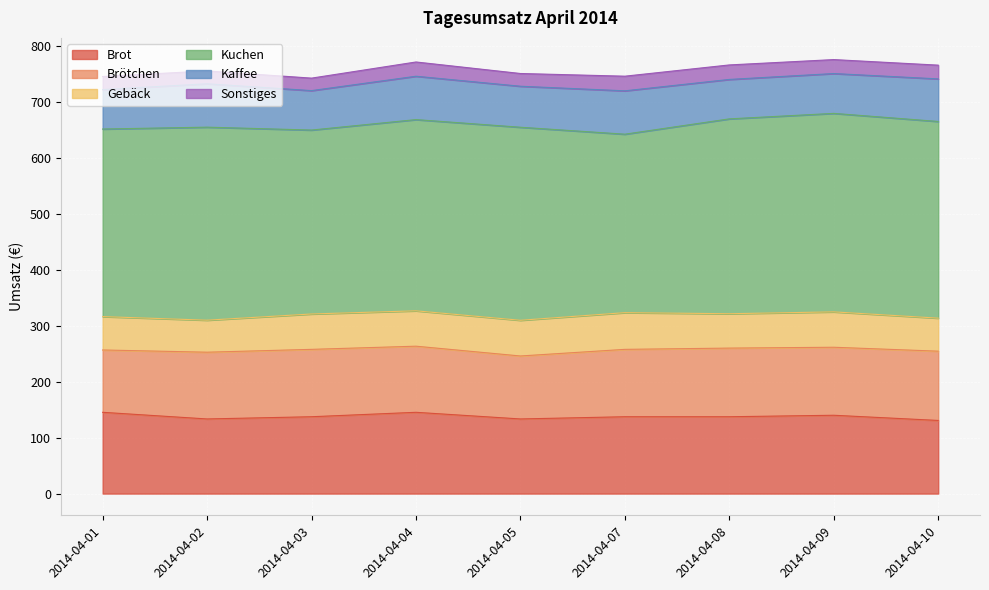

True or false: Brot and Kaffee cross at least once.

False